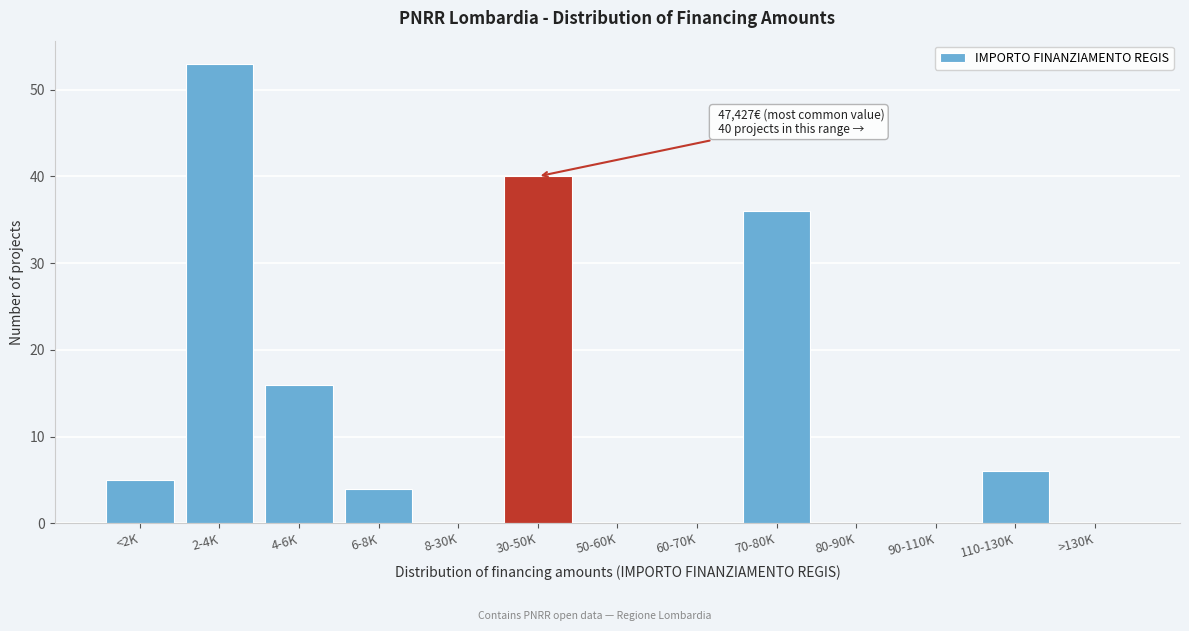

Reading left to right, what are all the values shown in this chart?

<2K=5	2-4K=53	4-6K=16	6-8K=4	8-30K=0	30-50K=40	50-60K=0	60-70K=0	70-80K=36	80-90K=0	90-110K=0	110-130K=6	>130K=0